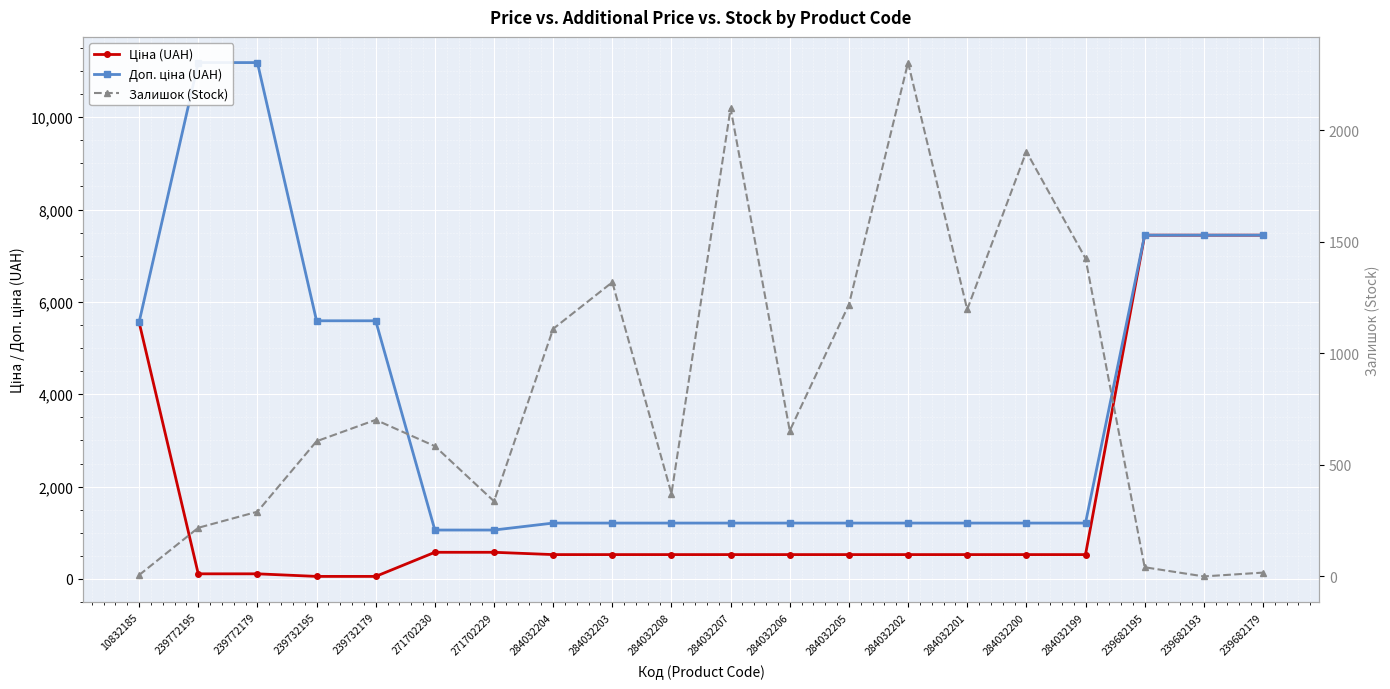

At which category does Залишок (Stock) reach its first local peak?

239732179